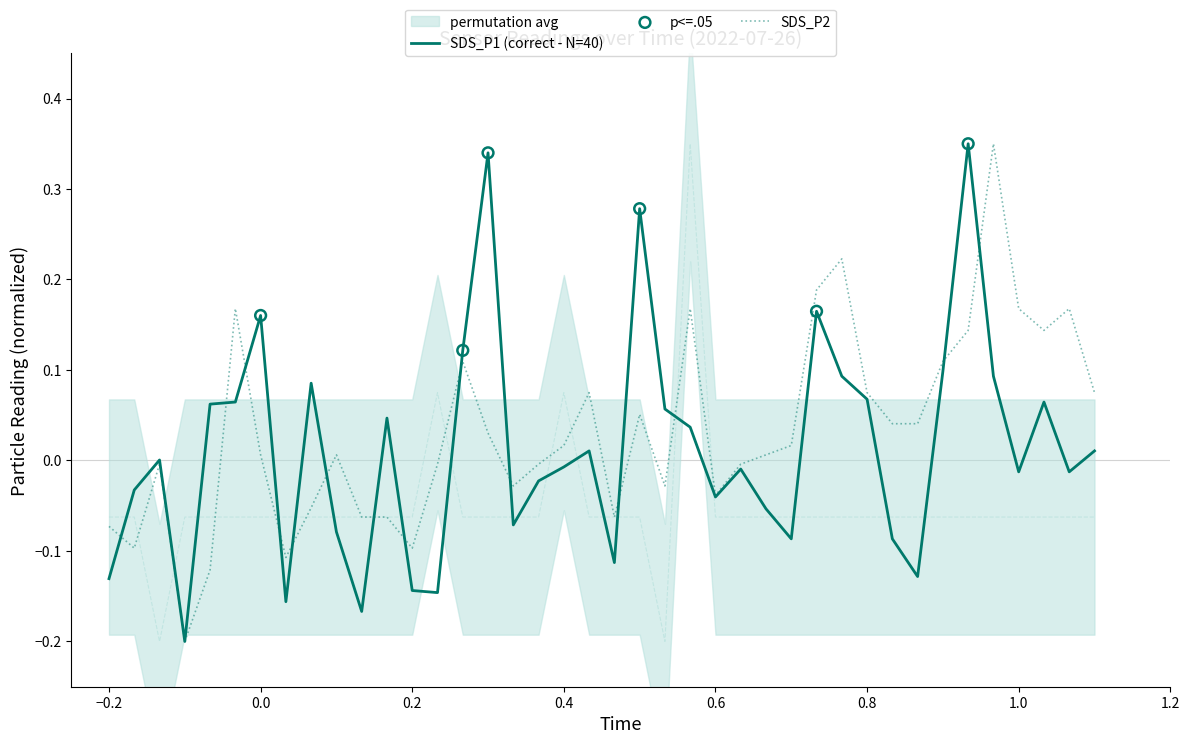

Which series has the widest spread of Y values?

SDS_P1